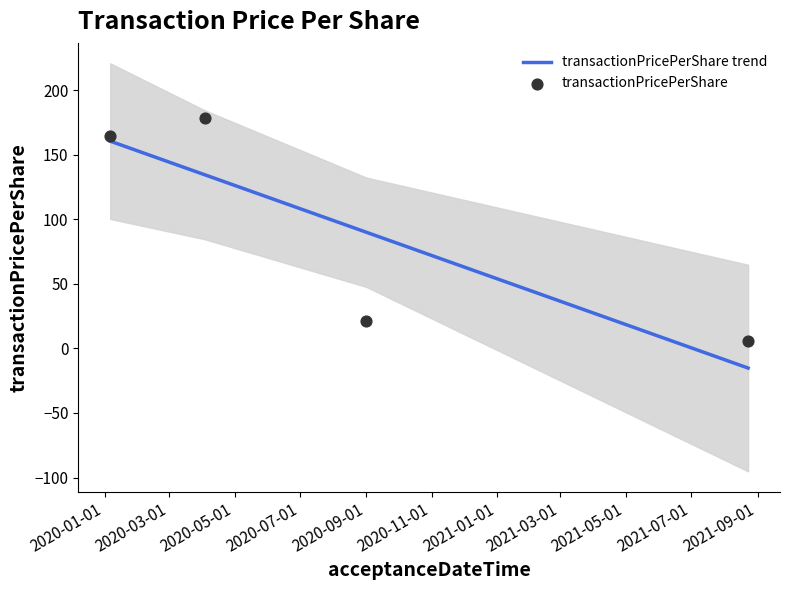

Which series reaches the maximum Y coordinate?

transactionPricePerShare